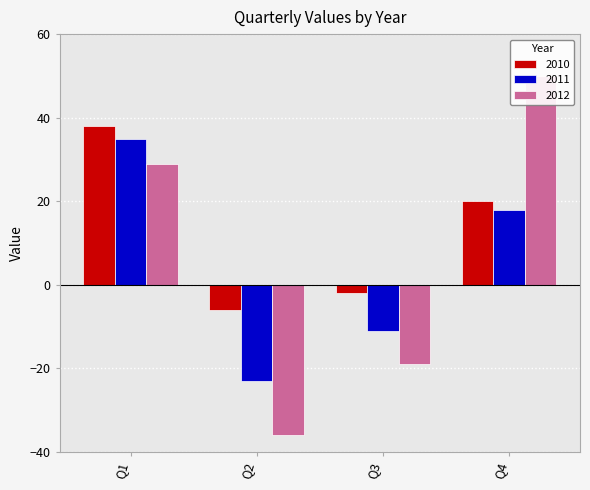

List the series in order of their overall mean, lowest first.

2011, 2012, 2010